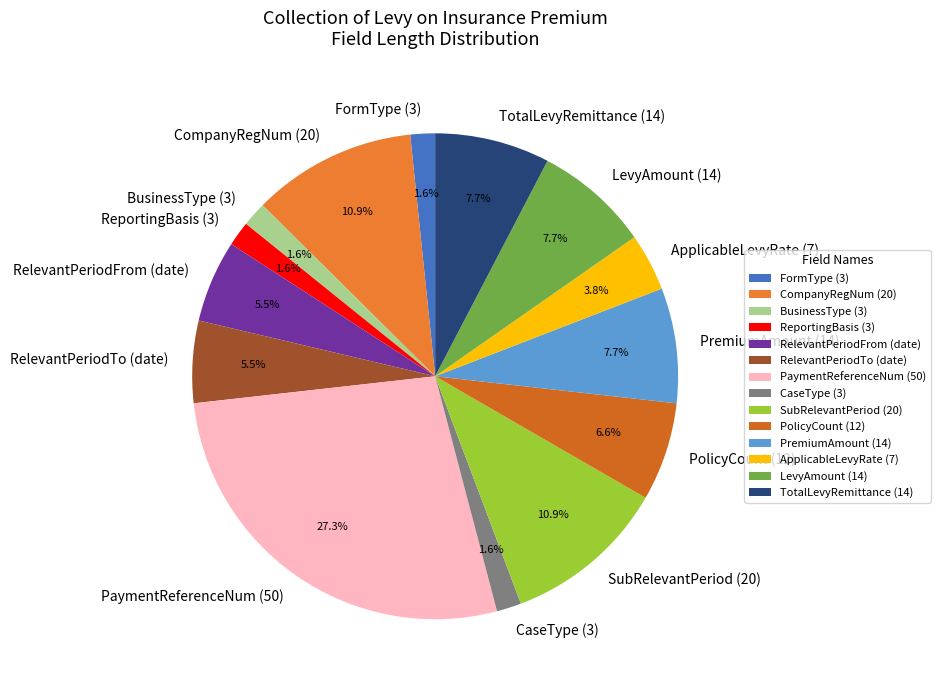

How many segments does this pie chart have?

14